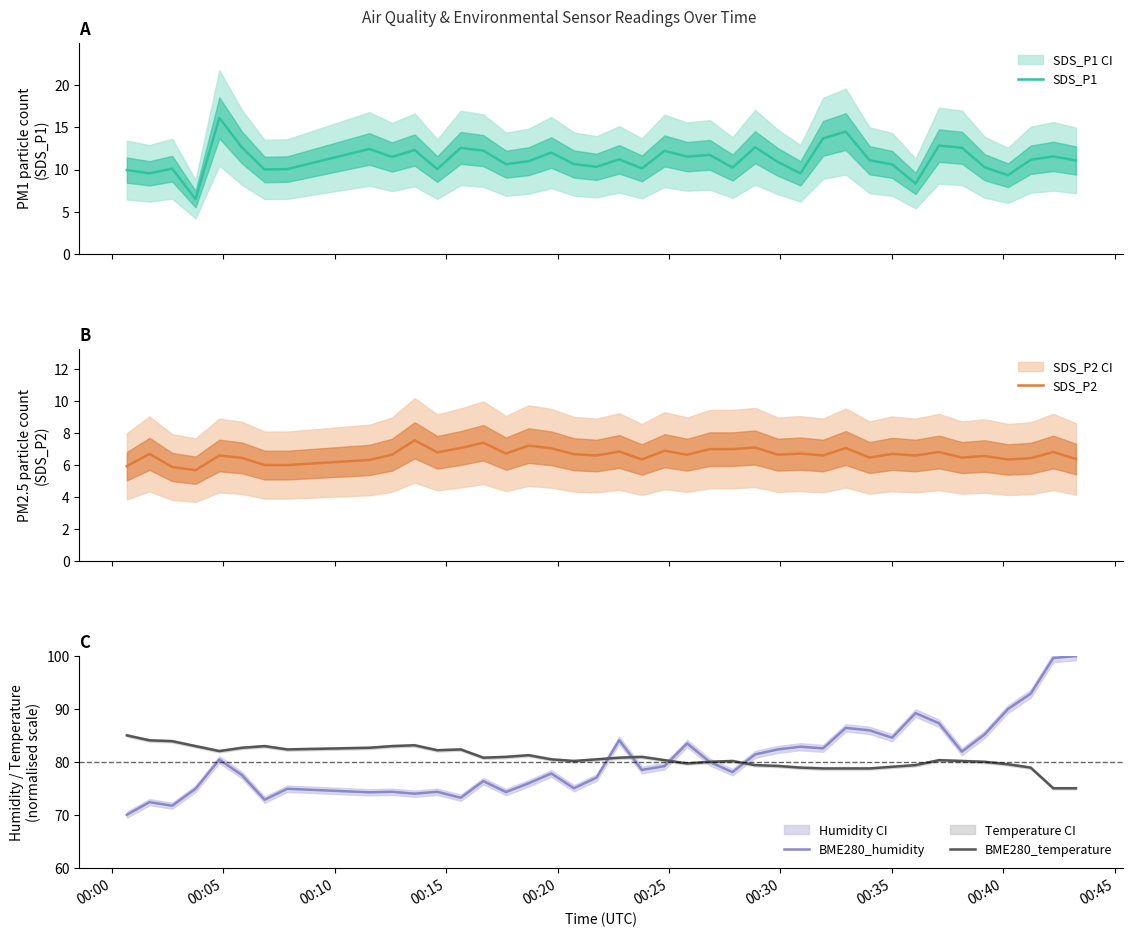

What is the lowest value of the BME280_temperature series?

75.0